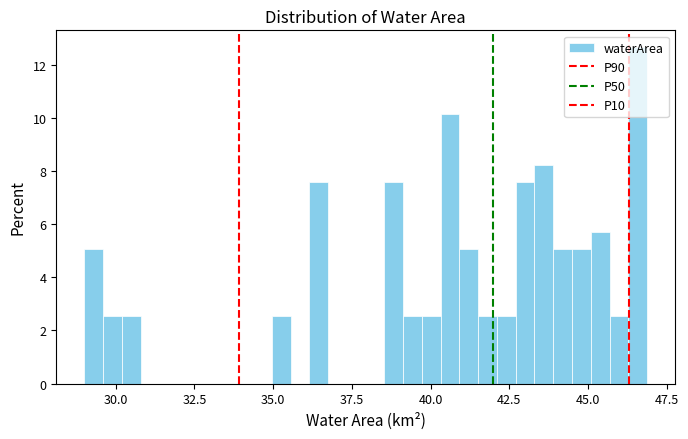

Around what value on the x-axis is the tallest bar? Give the approximate position of its centre, as read against the axis.

46.5